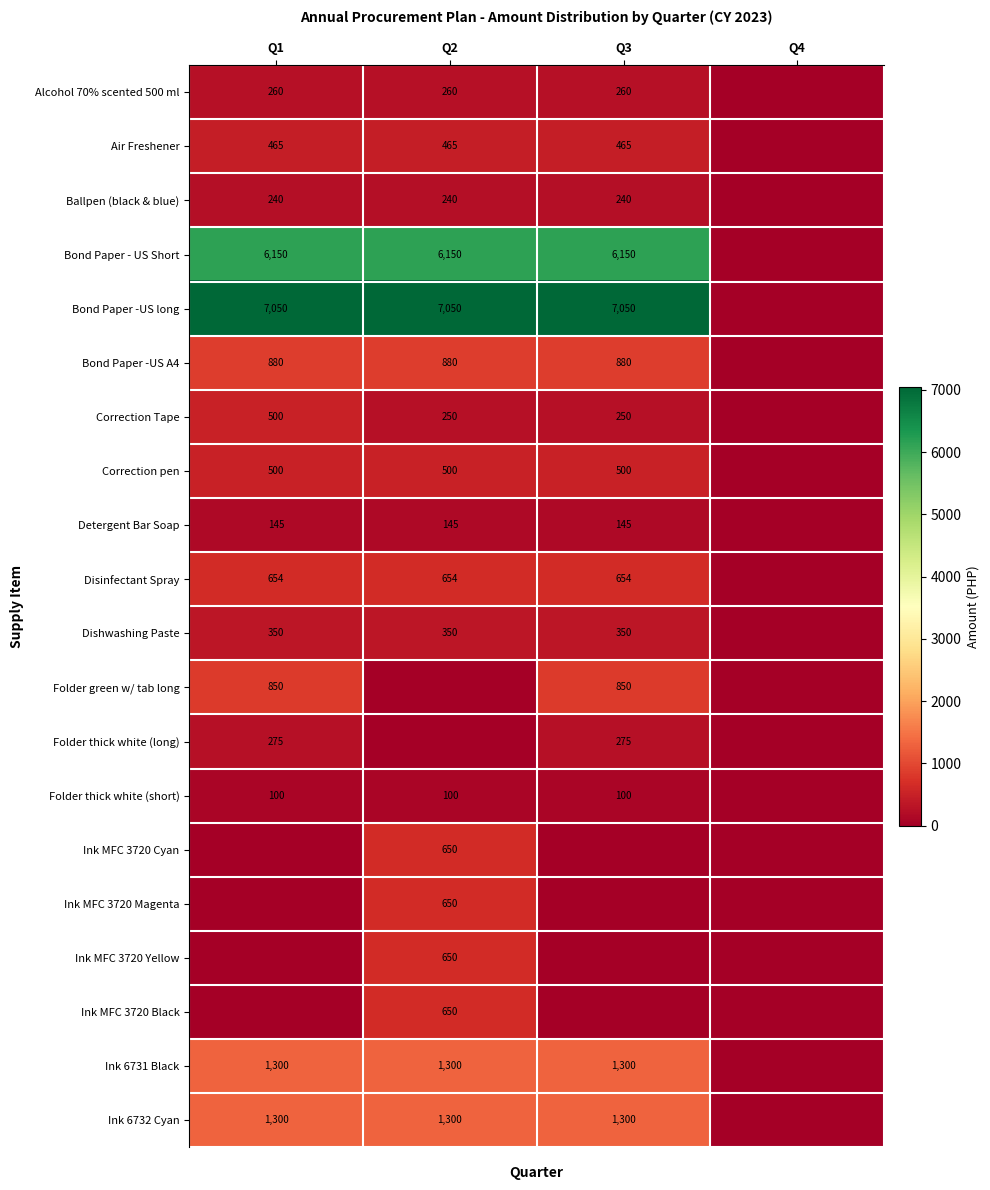

The Alcohol 70% scented 500 ml series shows 460 at Q3. True or false?

False